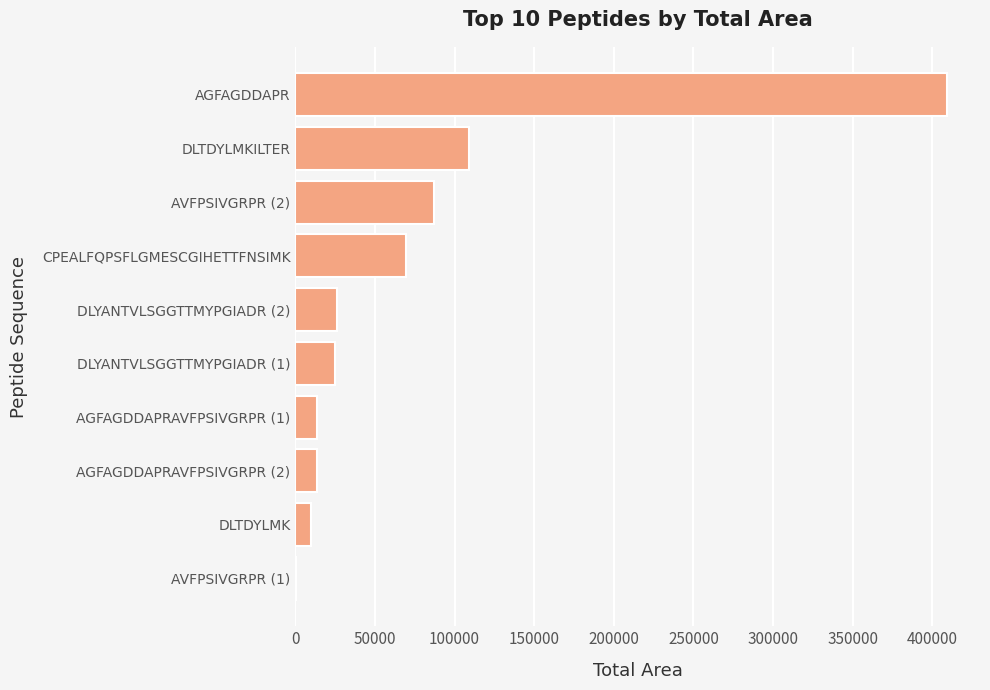

What is the ratio of the value at AGFAGDDAPR to the value at DLTDYLMKILTER?

3.7